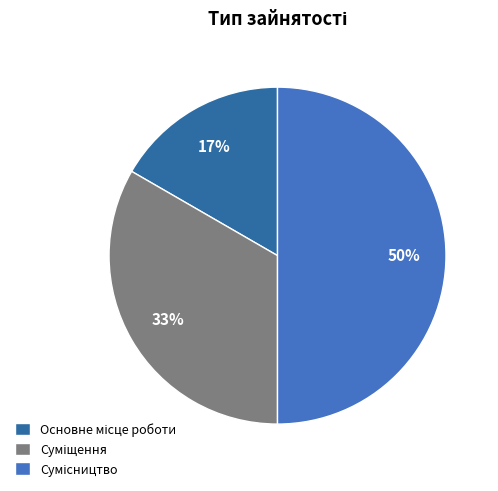

The Основне місце роботи slice represents 5% of the pie. True or false?

False